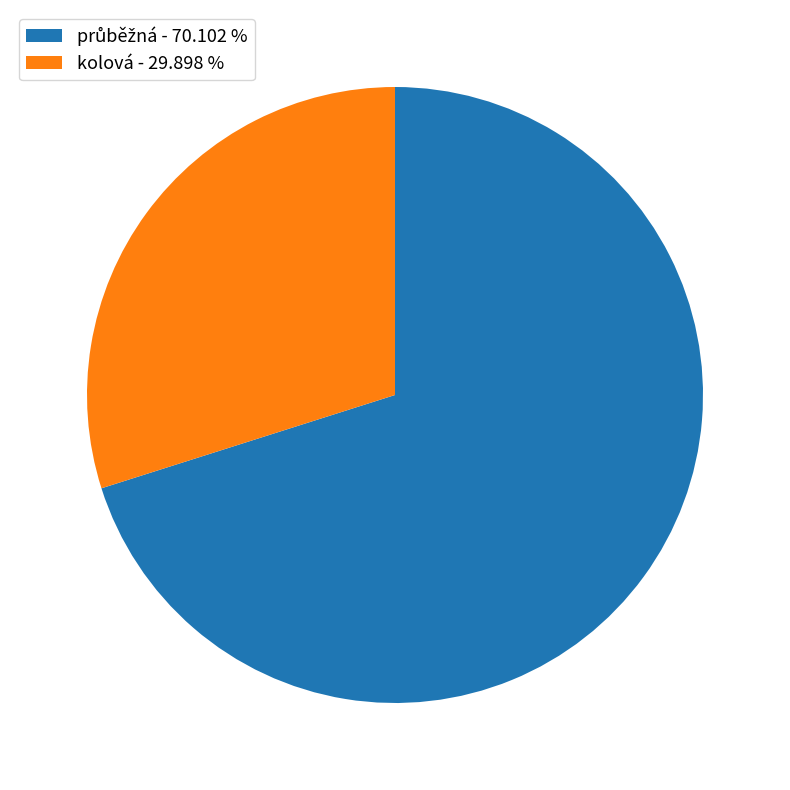

Is there any slice that represents more than half of the pie?

Yes